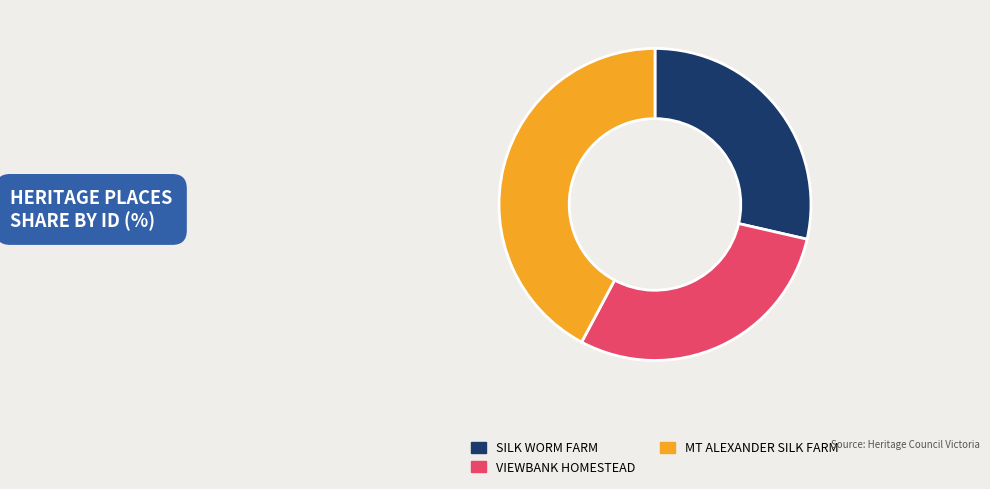

Rank the categories by value from lowest to highest.

SILK WORM FARM, VIEWBANK HOMESTEAD, MT ALEXANDER SILK FARM